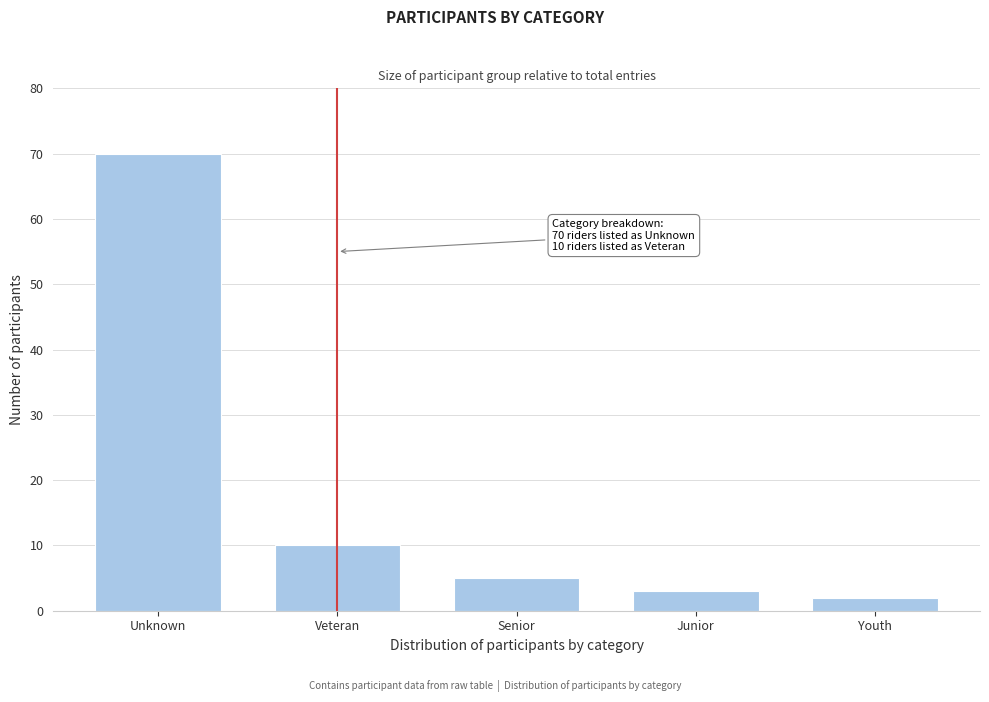

Reading left to right, list all the values displayed in this chart.

70	10	5	3	2